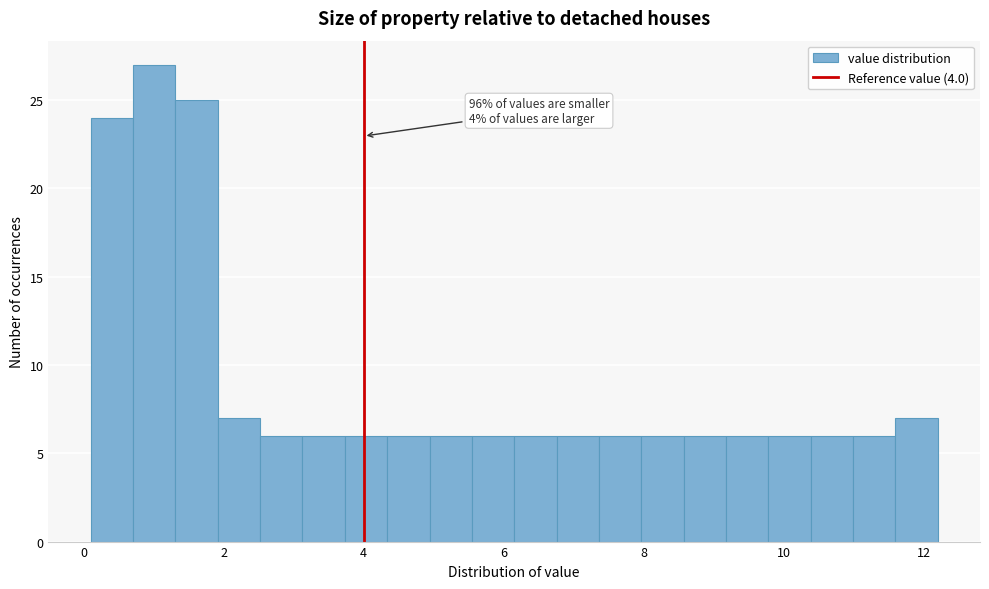

Around what value on the x-axis is the tallest bar? Give the approximate position of its centre, as read against the axis.

1.0